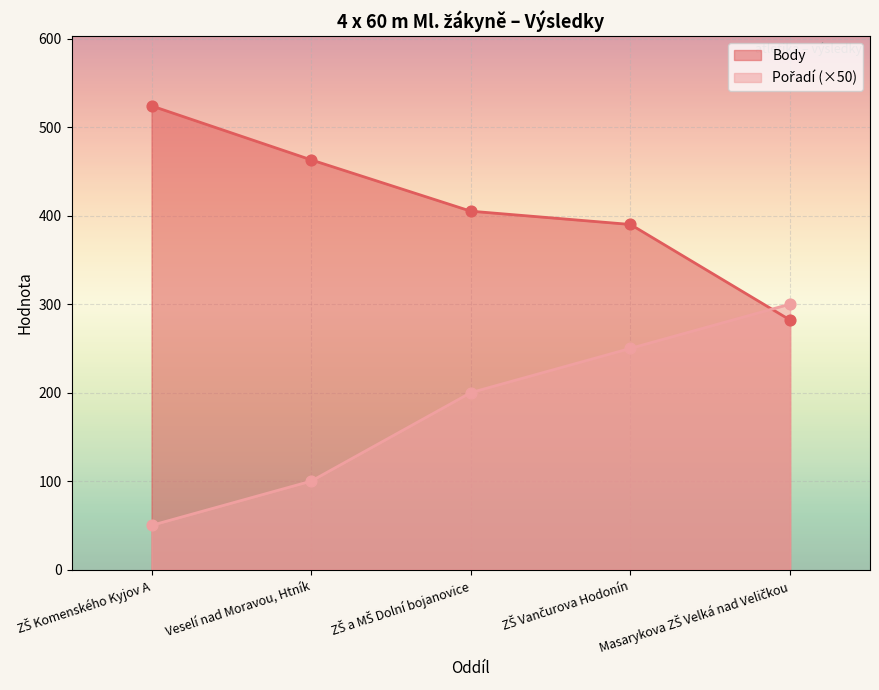

At which category is the sum across all series the highest?

ZŠ Vančurova Hodonín